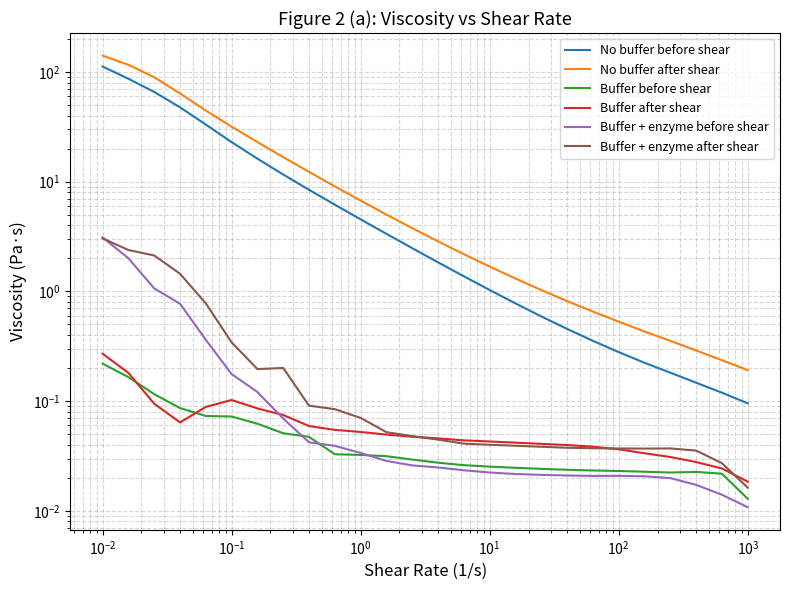

True or false: No buffer after shear has more than 1 points higher than both neighbors.

False